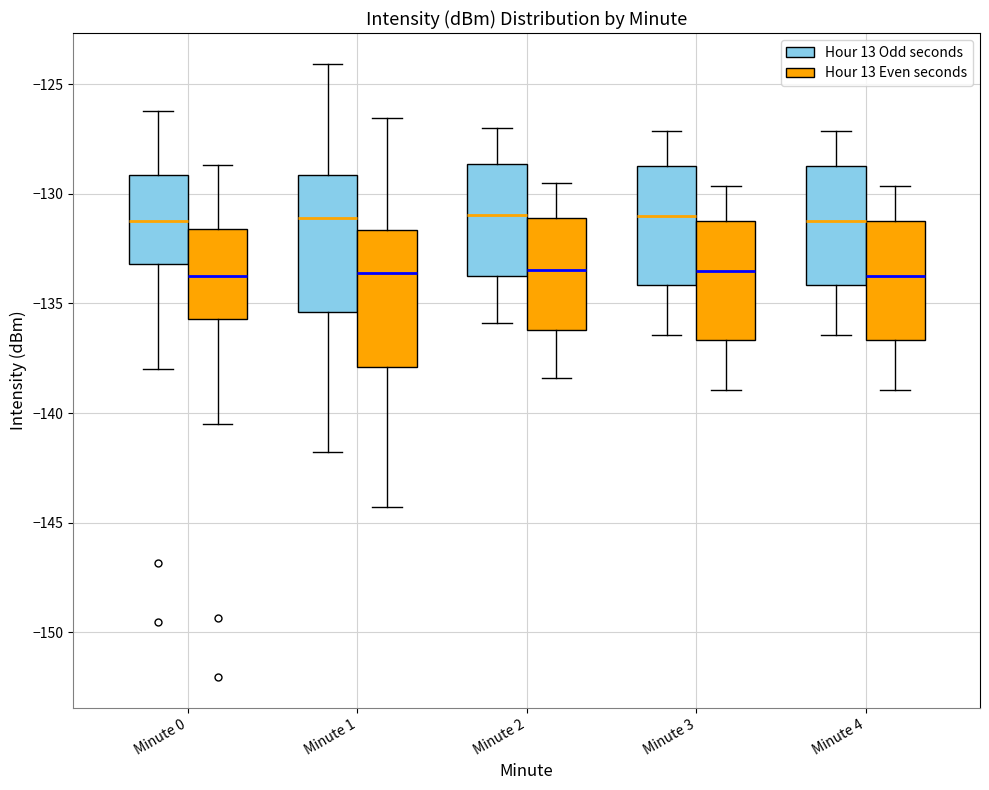

Reading left to right, transcribe this box plot: for each box, give where its median line is, the range the box spans, and where its two whiskers end, as read against the y-axis. The values are not printed on the chart, so give them approximately, as read against the axis.

Minute 0 (Hour 13 Odd seconds): median -131.0, box -133.0 to -129.0, whiskers -138.0 to -126.0
Minute 0 (Hour 13 Even seconds): median -133.5, box -135.5 to -131.5, whiskers -140.5 to -128.5
Minute 1 (Hour 13 Odd seconds): median -131.0, box -135.5 to -129.0, whiskers -142.0 to -124.0
Minute 1 (Hour 13 Even seconds): median -133.5, box -138.0 to -131.5, whiskers -144.5 to -126.5
Minute 2 (Hour 13 Odd seconds): median -131.0, box -133.5 to -128.5, whiskers -136.0 to -127.0
Minute 2 (Hour 13 Even seconds): median -133.5, box -136.0 to -131.0, whiskers -138.5 to -129.5
Minute 3 (Hour 13 Odd seconds): median -131.0, box -134.0 to -128.5, whiskers -136.5 to -127.0
Minute 3 (Hour 13 Even seconds): median -133.5, box -136.5 to -131.0, whiskers -139.0 to -129.5
Minute 4 (Hour 13 Odd seconds): median -131.0, box -134.0 to -128.5, whiskers -136.5 to -127.0
Minute 4 (Hour 13 Even seconds): median -133.5, box -136.5 to -131.0, whiskers -139.0 to -129.5